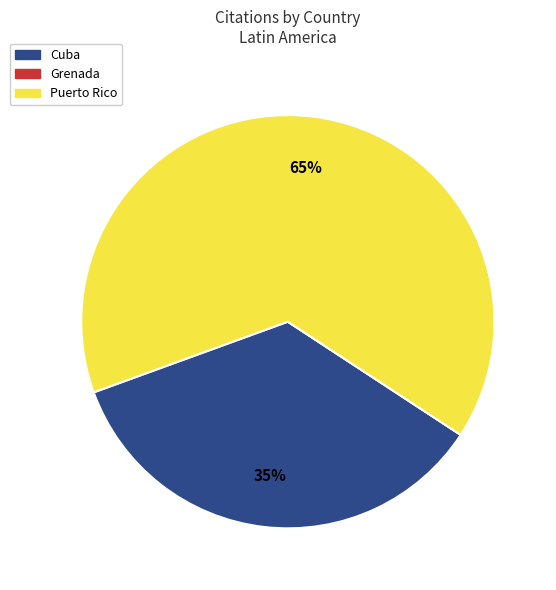

What percentage is the Puerto Rico slice, to the nearest percent?

65%